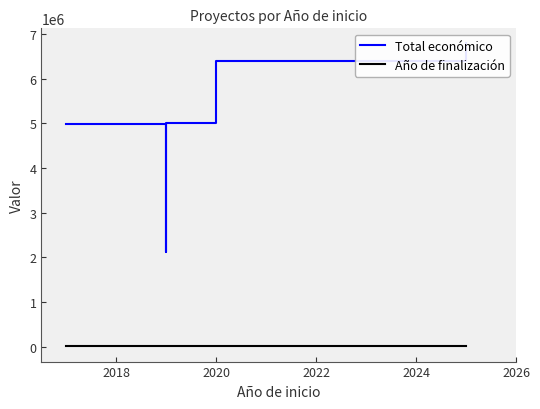

At 2024, list the series in order from smallest to largest.

Año de finalización, Total económico